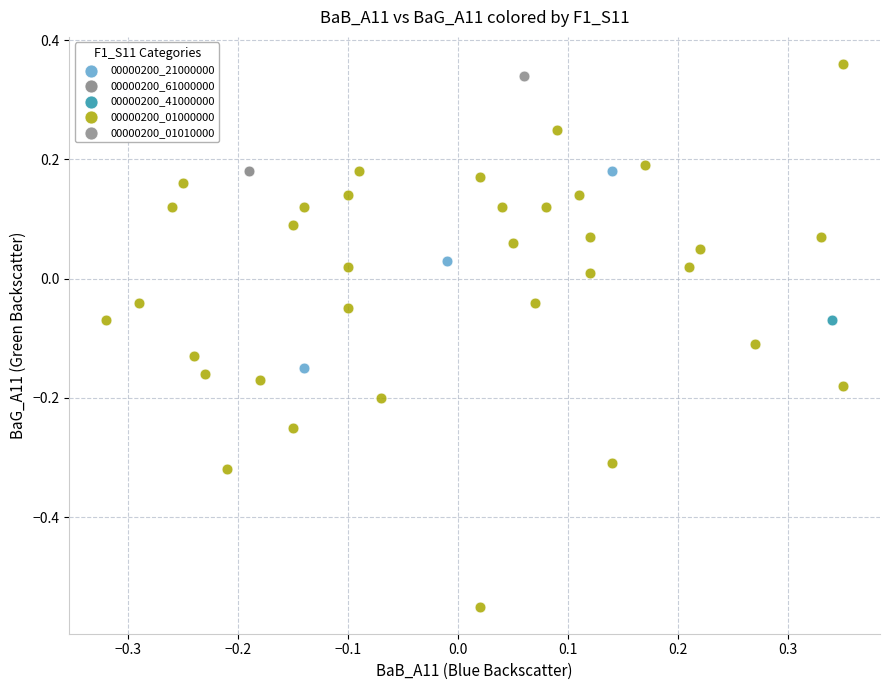

What are all the series names shown in the legend?

00000200_21000000, 00000200_61000000, 00000200_41000000, 00000200_01000000, 00000200_01010000